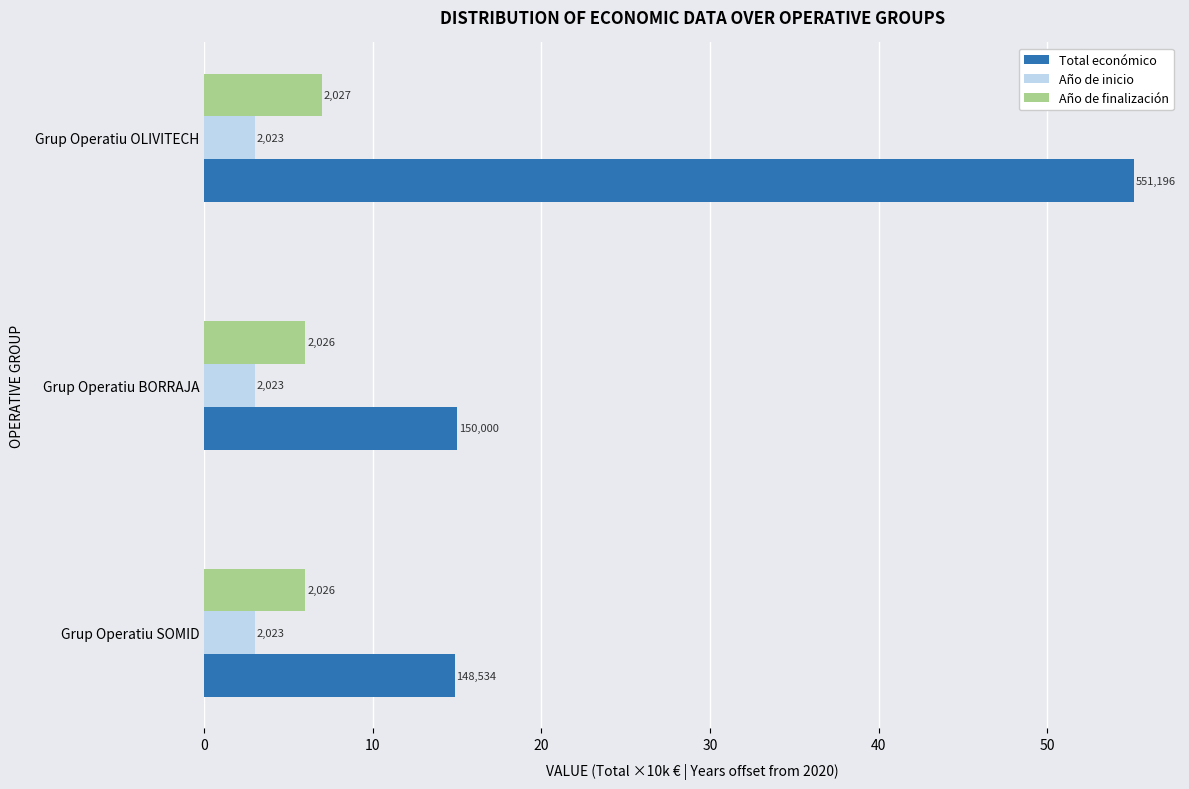

List the series in order of their peak value, lowest first.

Año de inicio, Año de finalización, Total económico